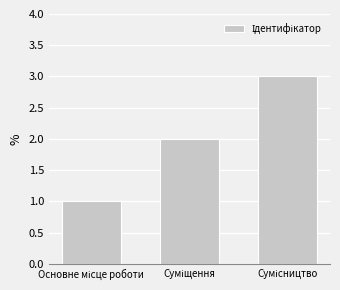

What is the sum of all values?

6